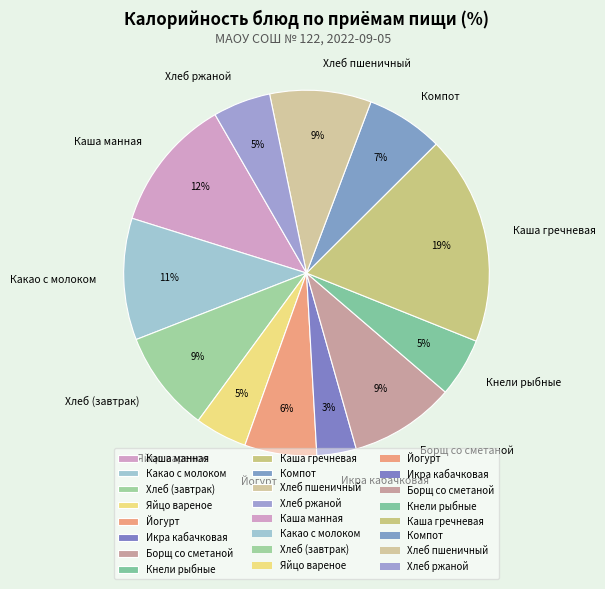

What is the smallest slice in the pie chart?

Икра кабачковая